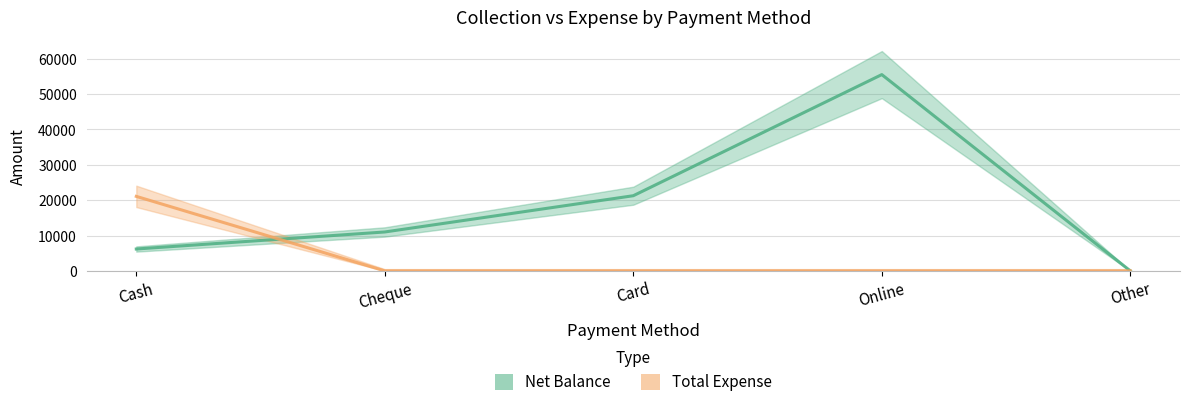

Rank the series by their average value, from lowest to highest.

Total Expense, Net Balance